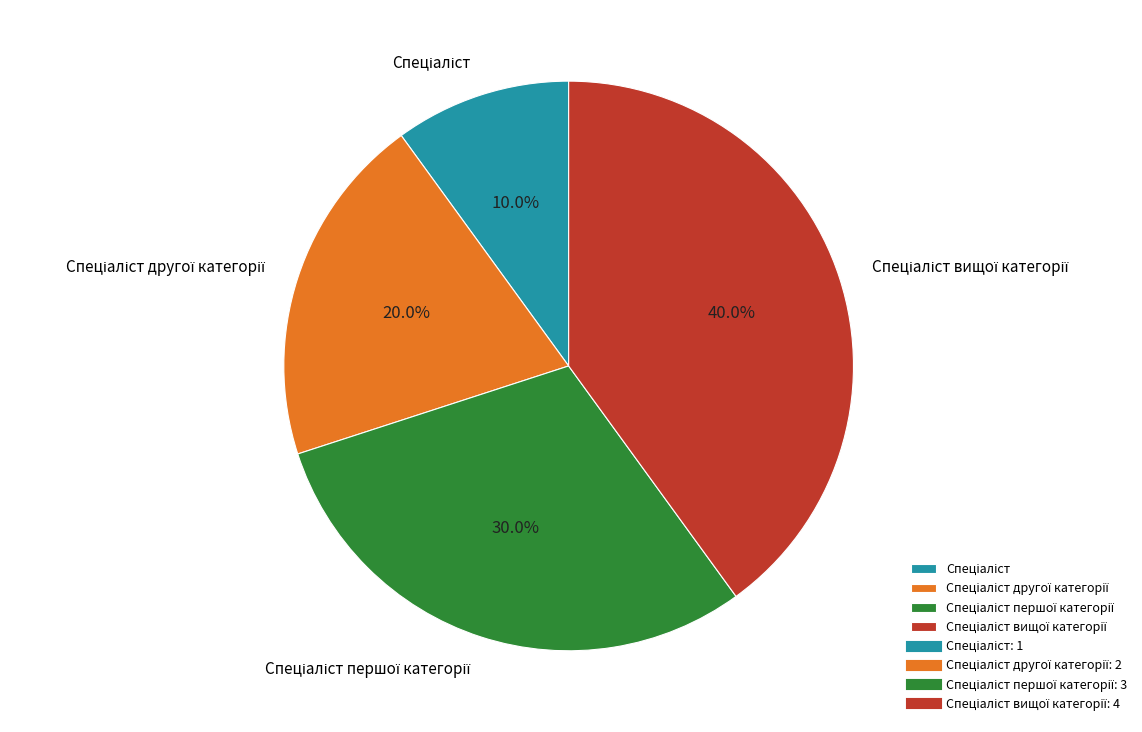

To the nearest percent, what is the difference between the largest and smallest slice percentages?

30%